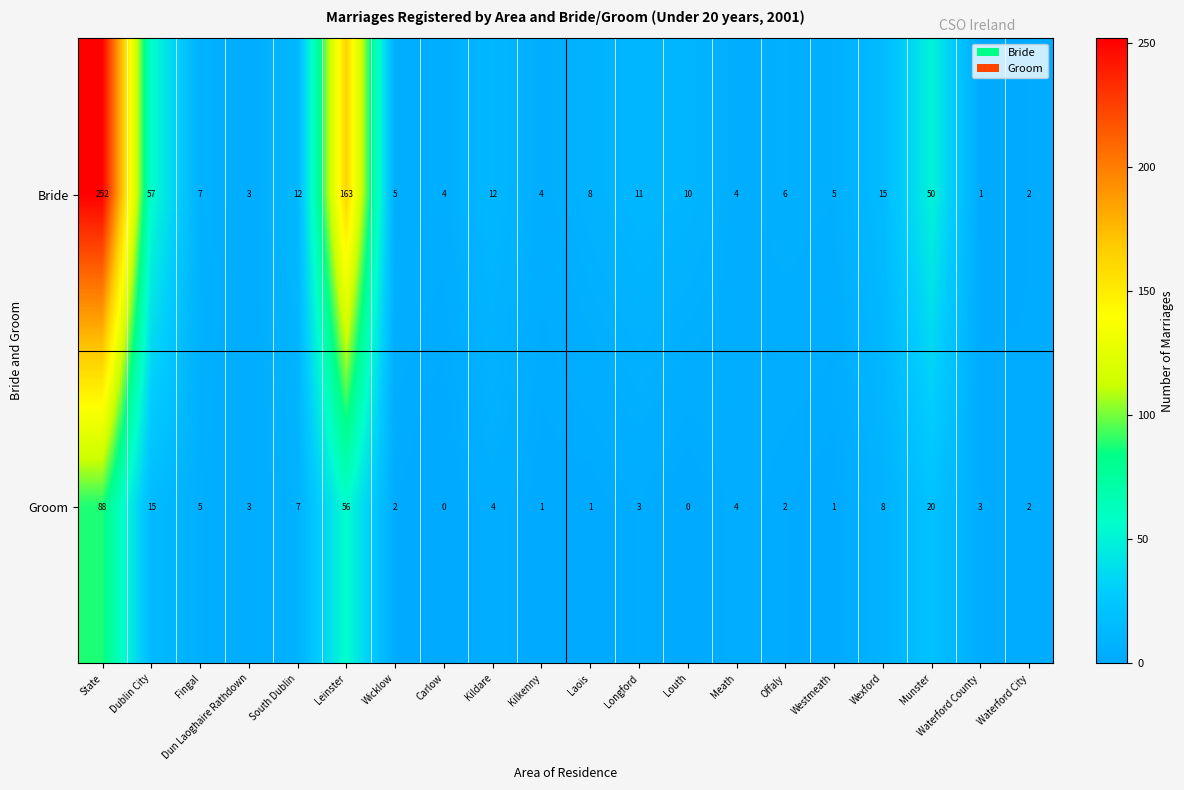

What is the sum of the Bride values at Leinster and Waterford City?

165